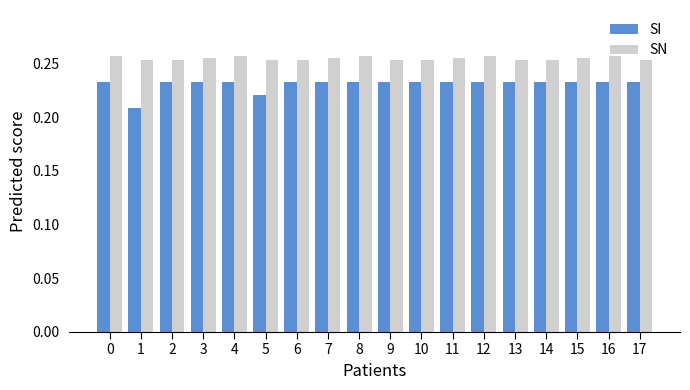

Is the value of SN at 3 greater than the value of SI at 1?

Yes